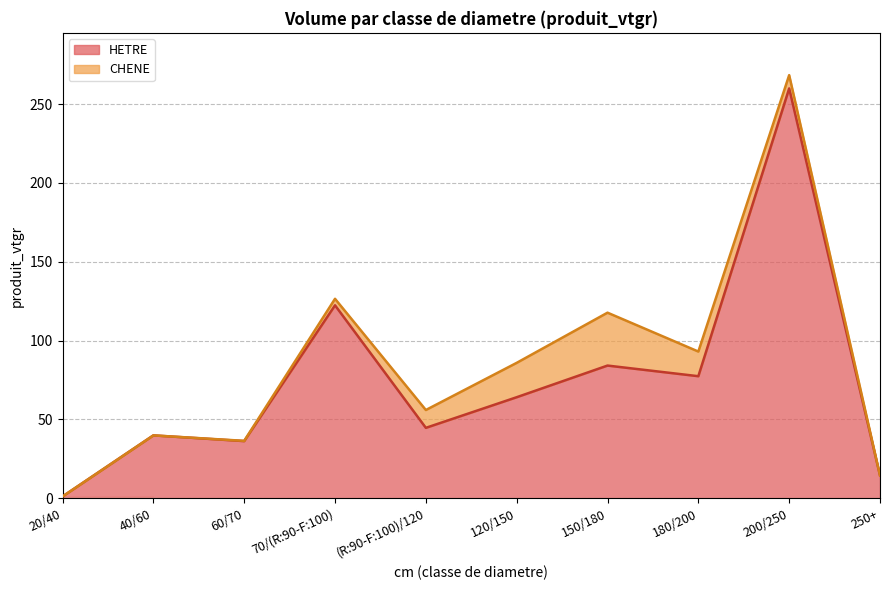

True or false: the data shows 23.2 at 180/200.

False